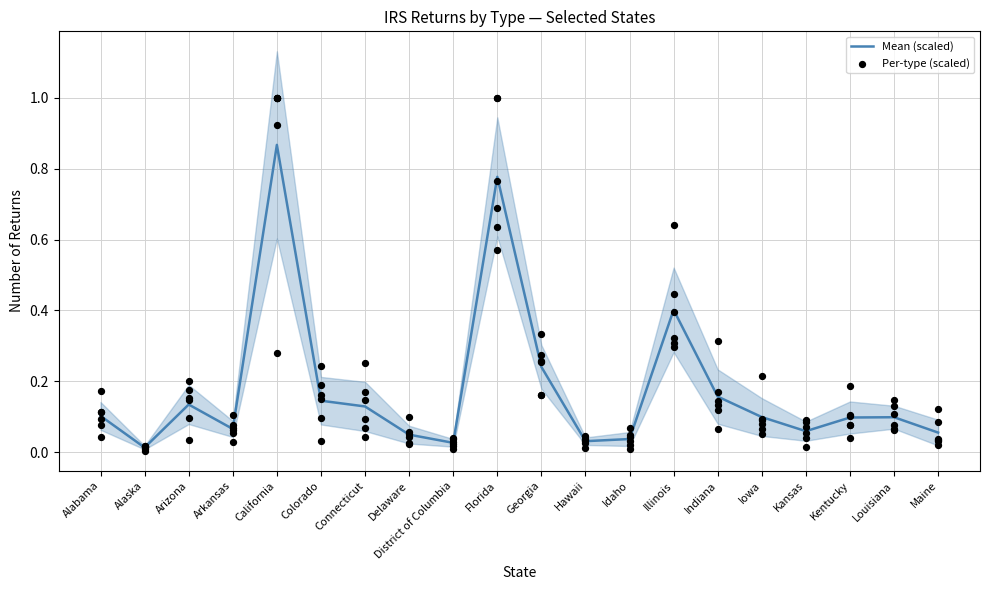

At which category is the sum across all series the highest?

California